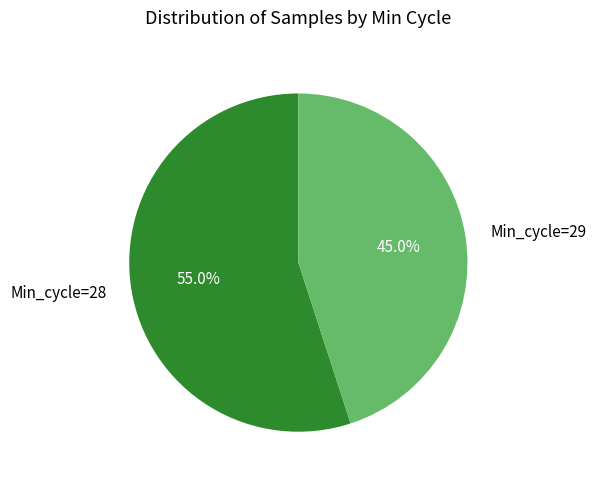

How many segments does this pie chart have?

2